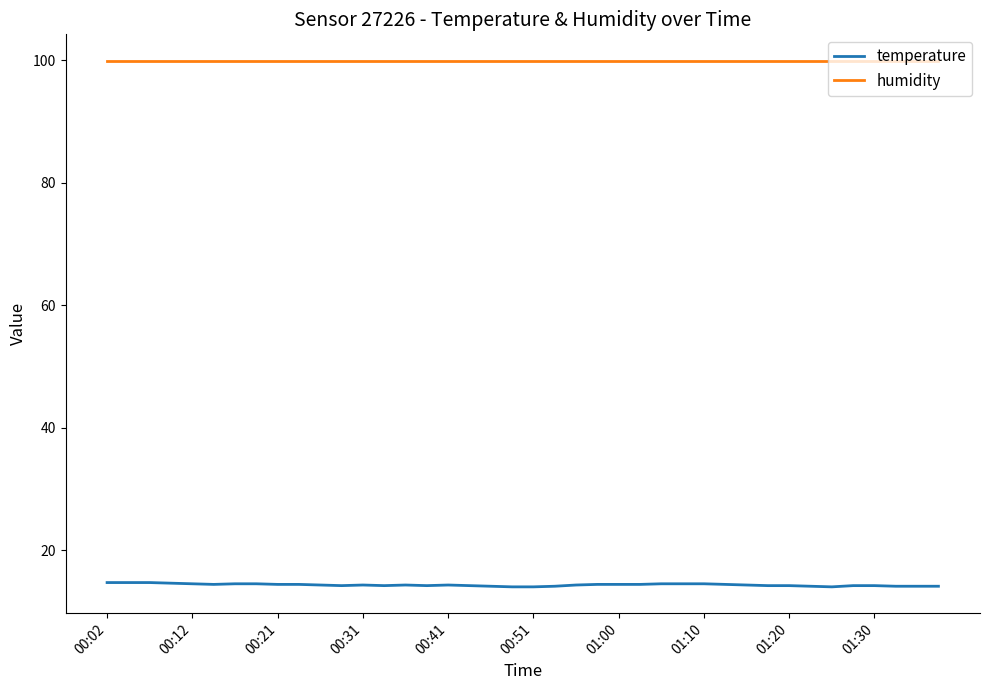

Rank the series by their maximum value, from lowest to highest.

temperature, humidity